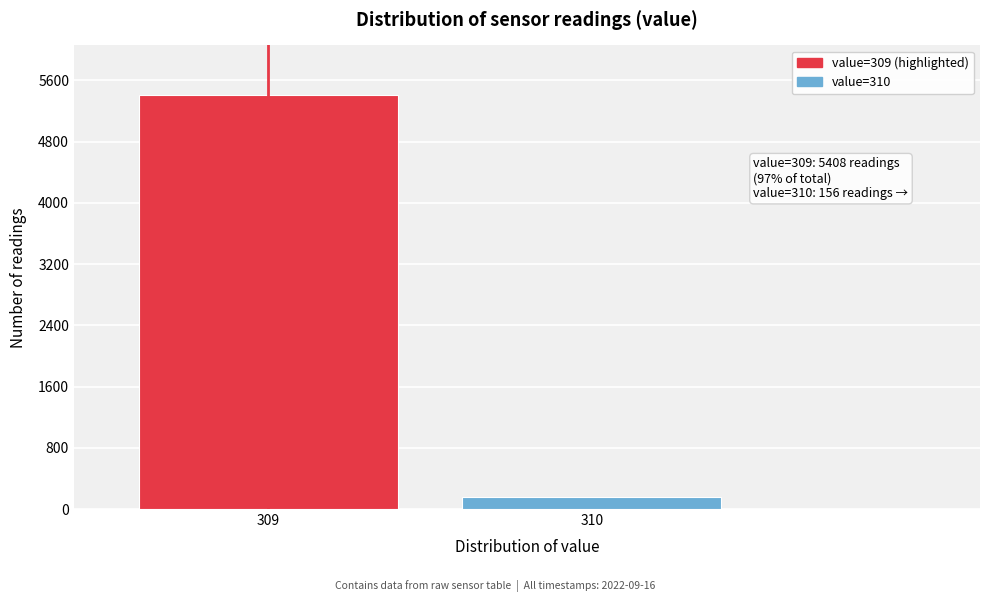

Reading left to right, list all the values displayed in this chart.

5408	156